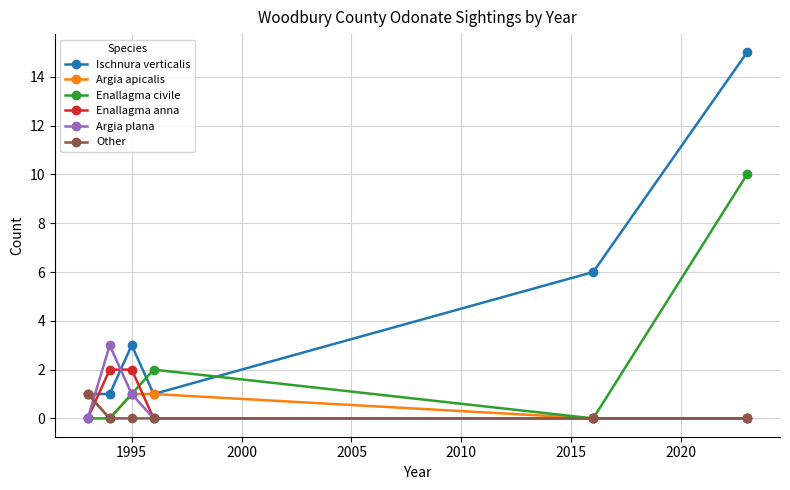

In Enallagma civile, how many points are higher than both neighbors (excluding endpoints)?

1